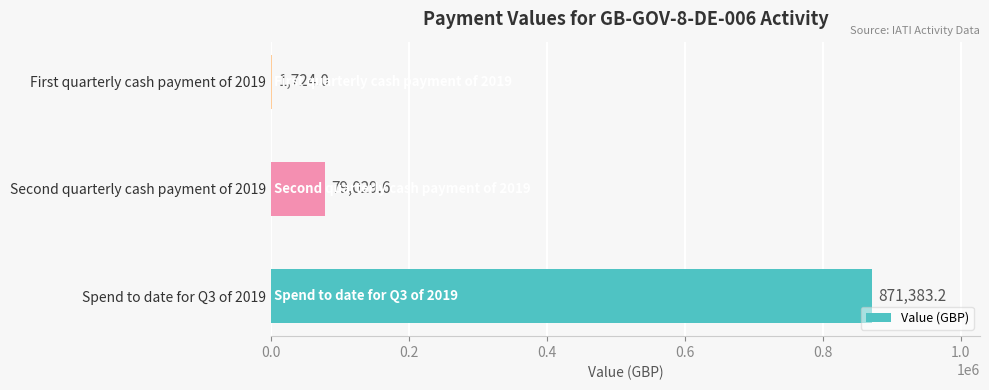

The chart shows a value of 79029.6 at Second quarterly cash payment of 2019. True or false?

True